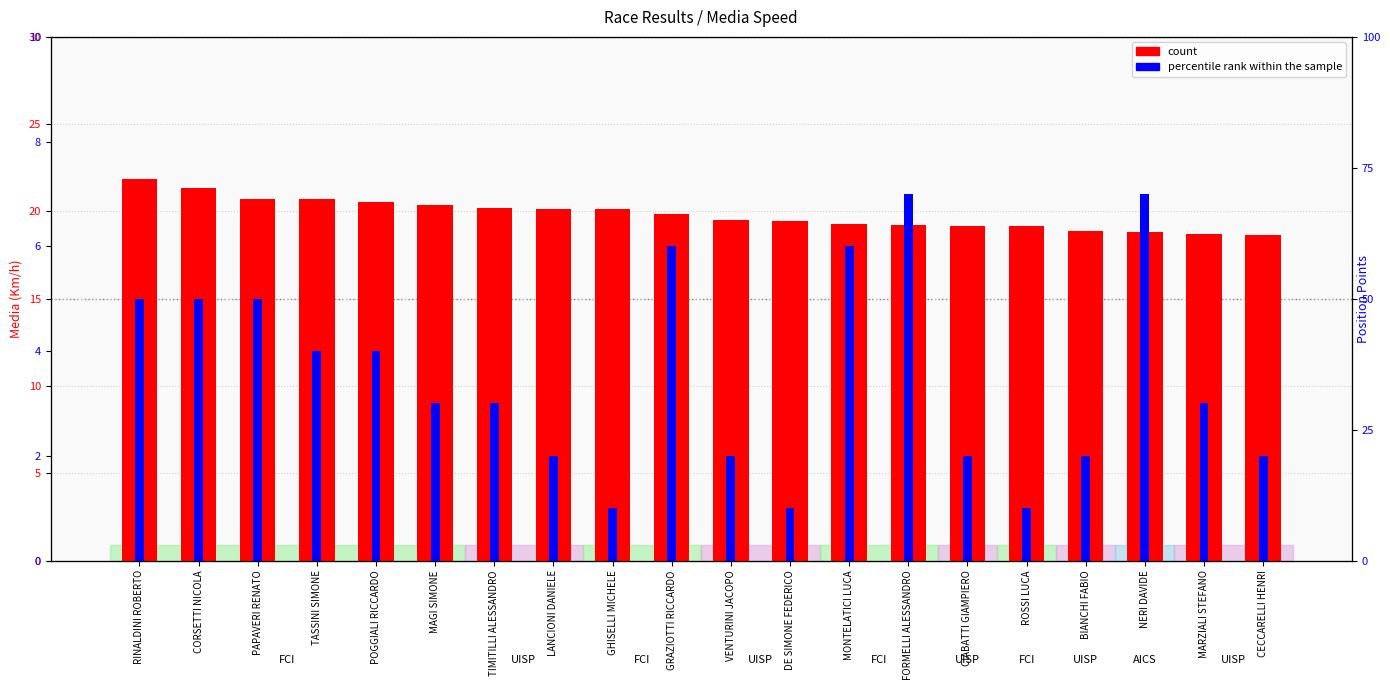

What is the total value across all series at POGGIALI RICCARDO?

24.5